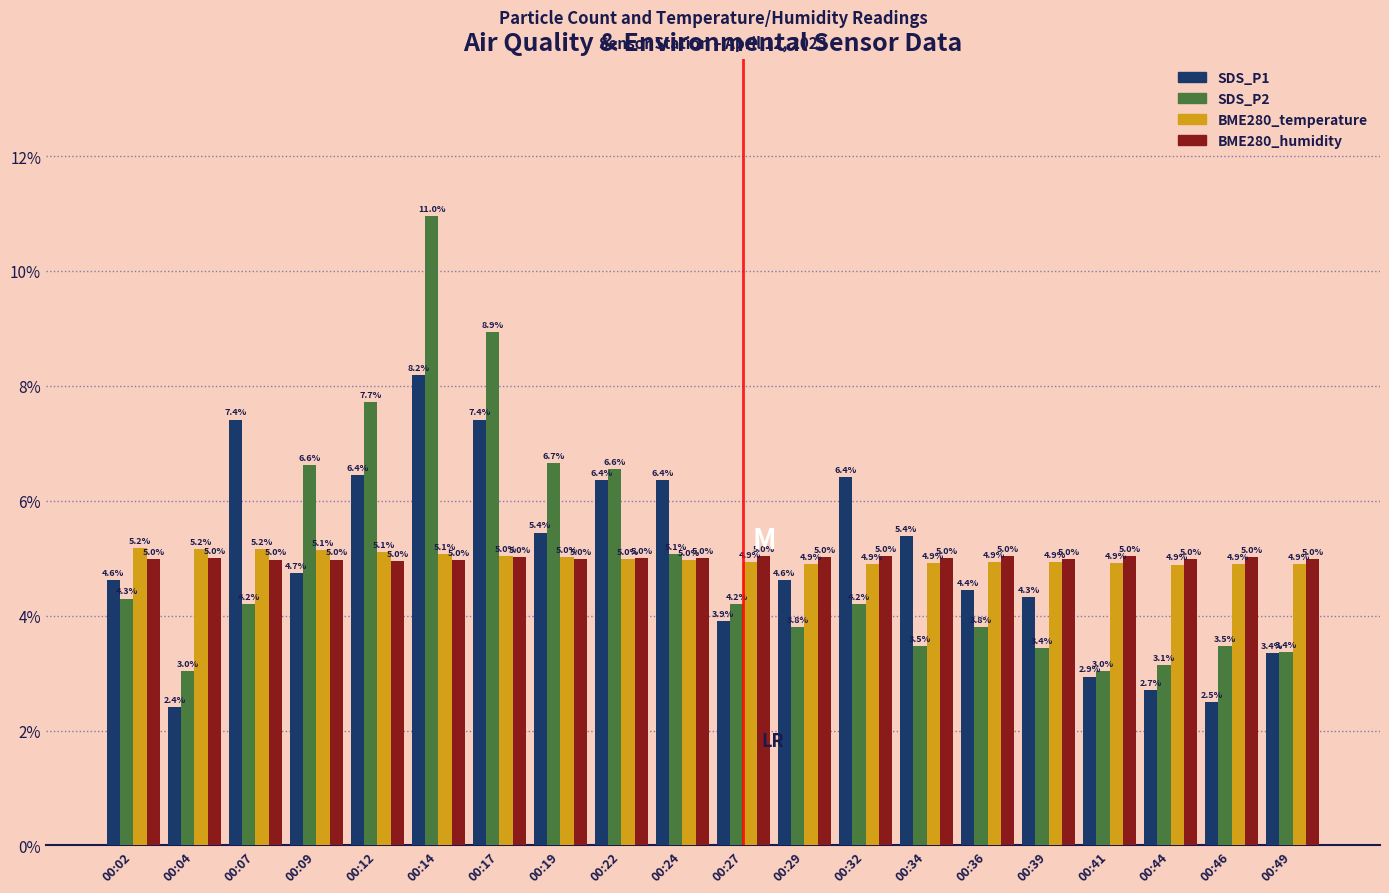

The SDS_P1 series shows 6.4 at 00:12. True or false?

True